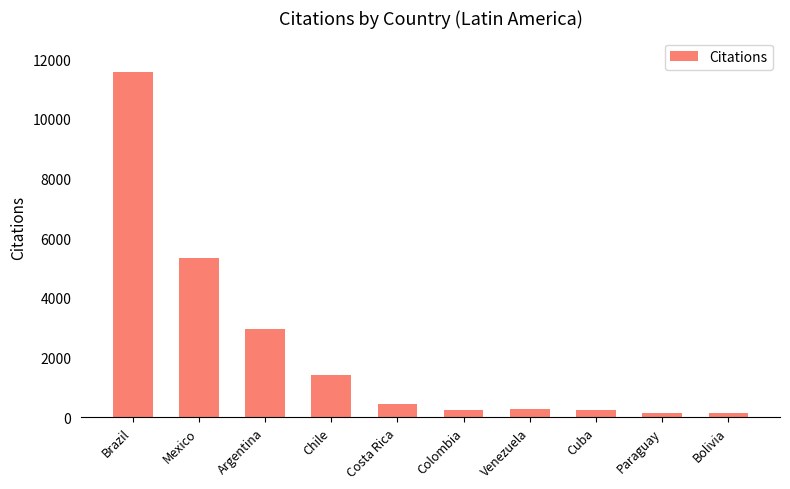

What is the label of the 7th bar from the right?

Chile